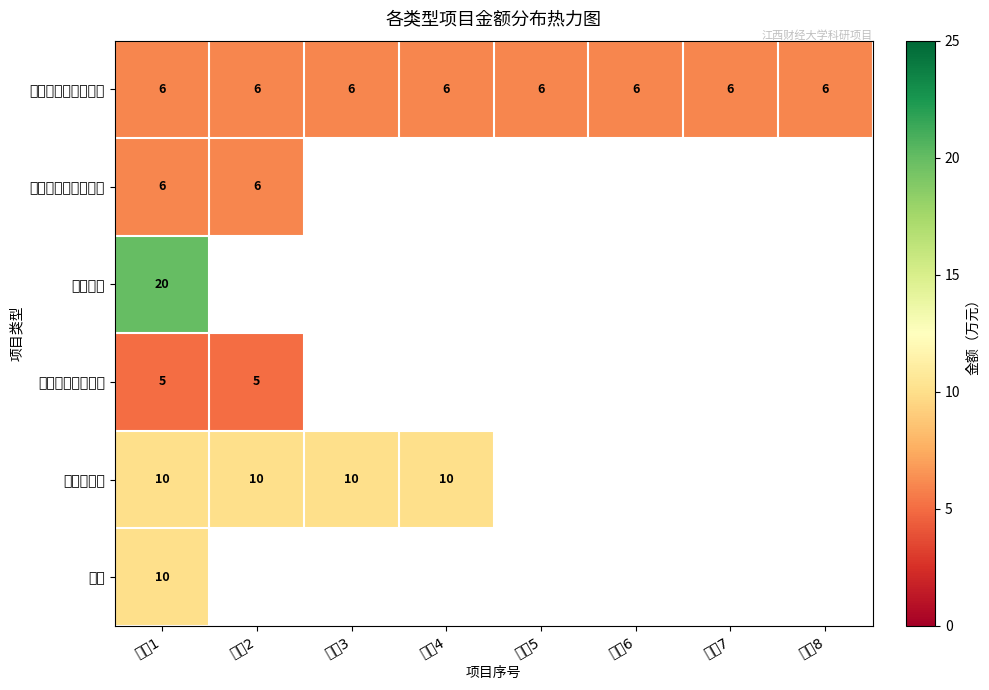

What is the maximum value shown in the chart?

20.0